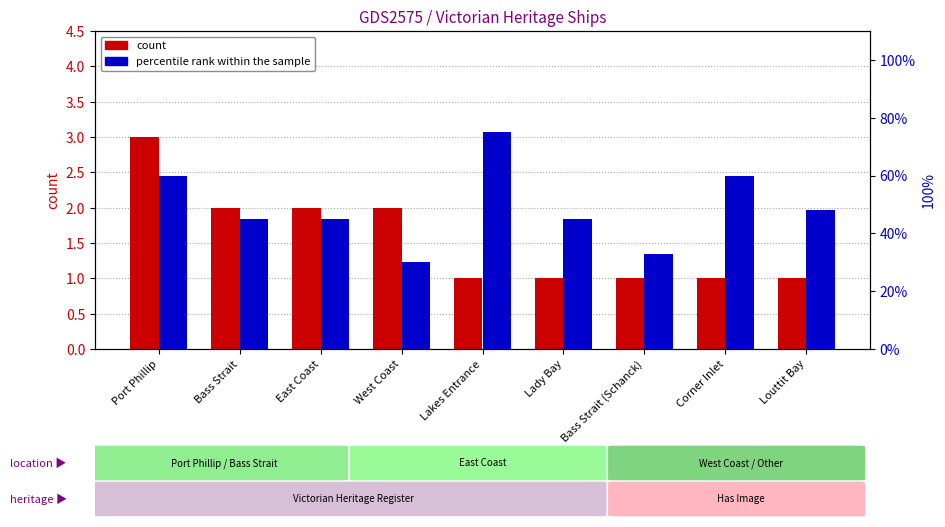

Rank the categories by count value from lowest to highest.

Lakes Entrance, Lady Bay, Bass Strait (Schanck), Corner Inlet, Louttit Bay, Bass Strait, East Coast, West Coast, Port Phillip